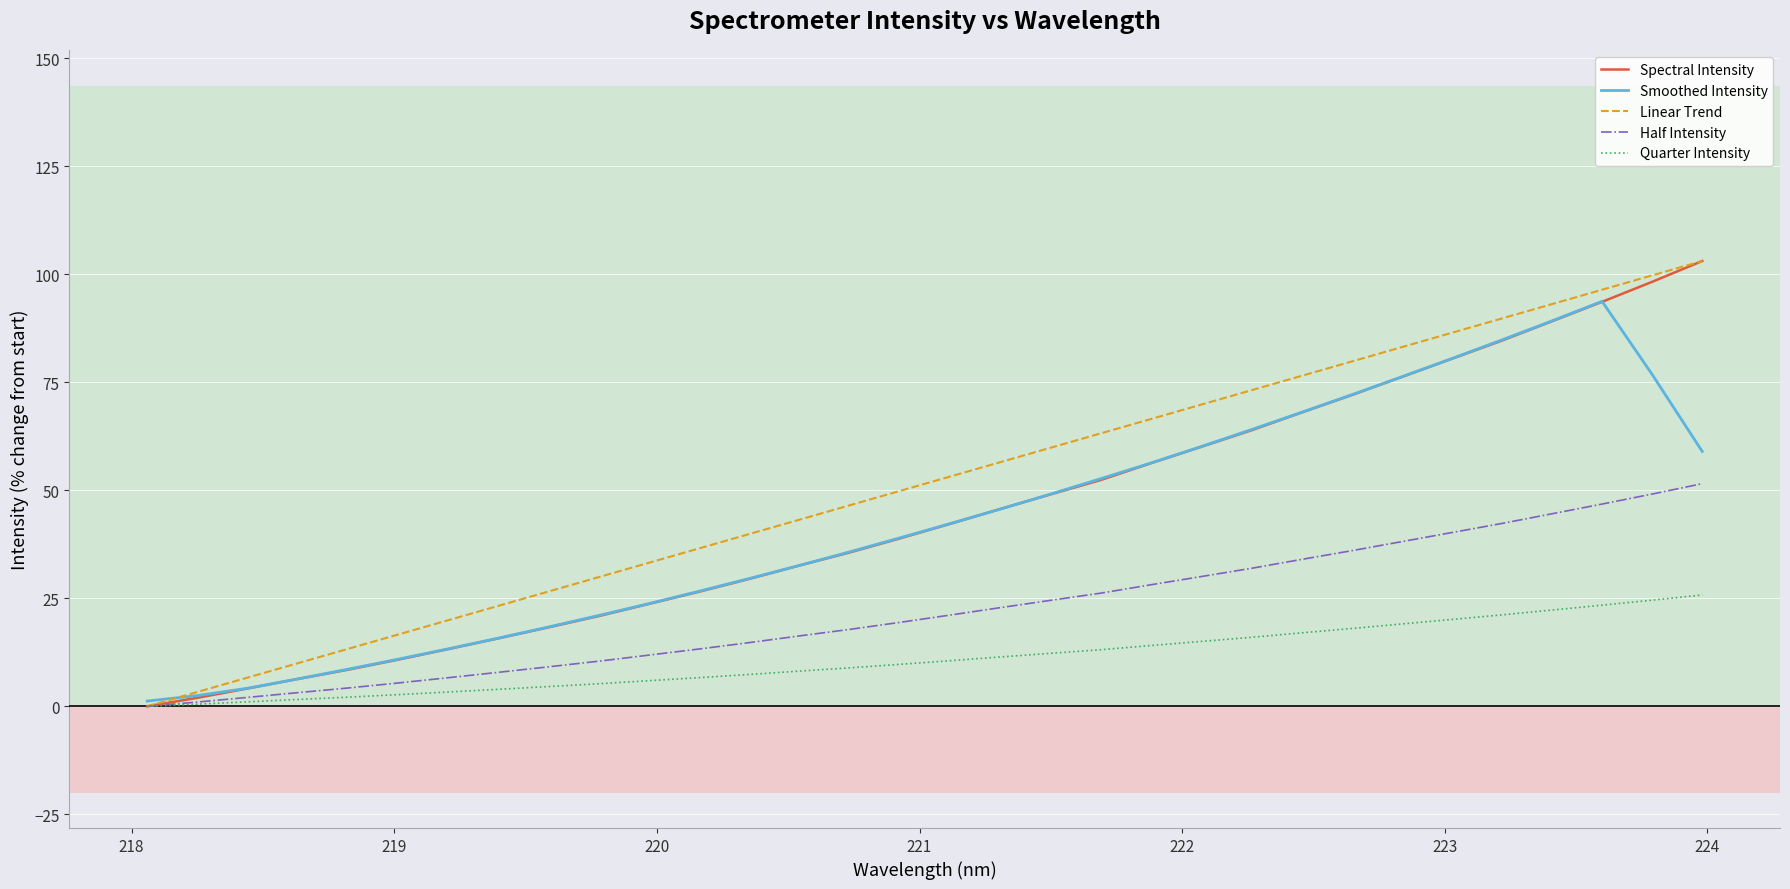

What is the highest value of the Linear Trend series?

103.1